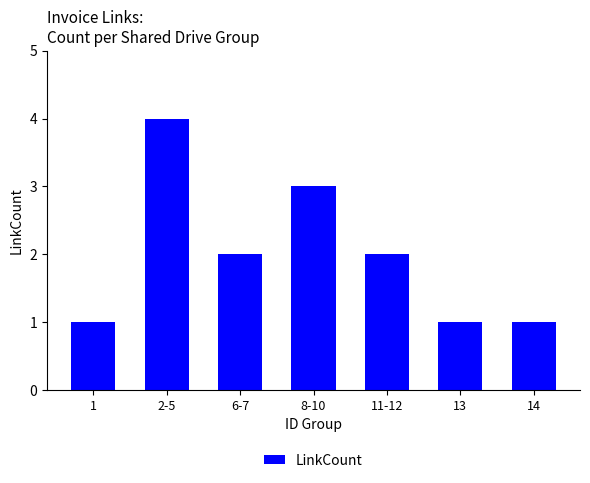

Does the chart contain stacked bars?

No